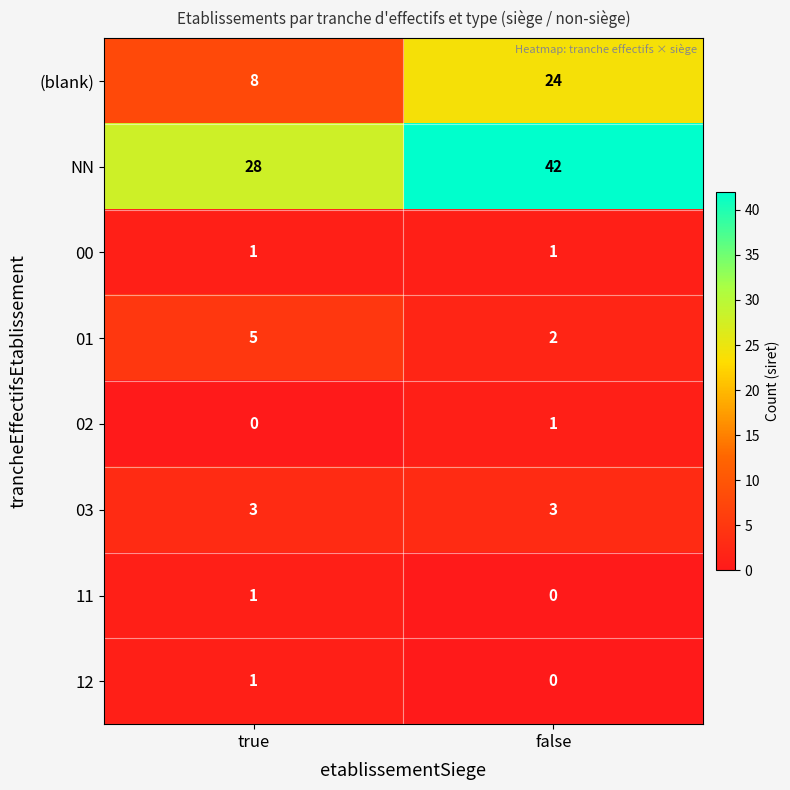

What is the average value of the NN series?

35